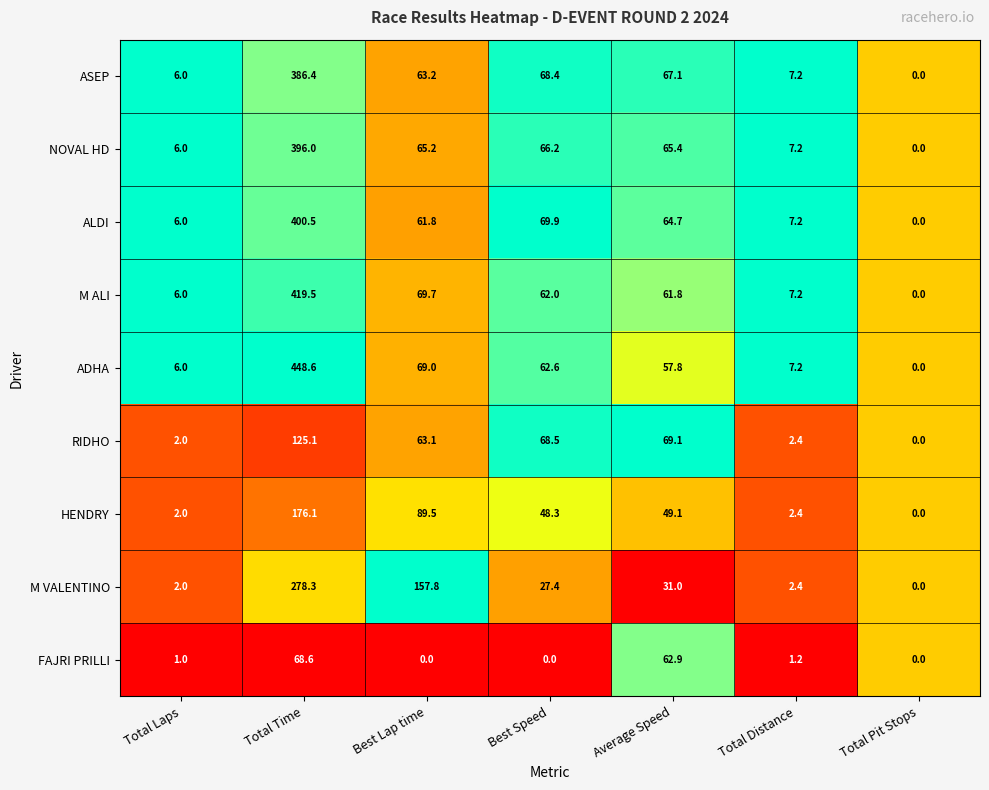

Which series has the widest spread of values?

ADHA